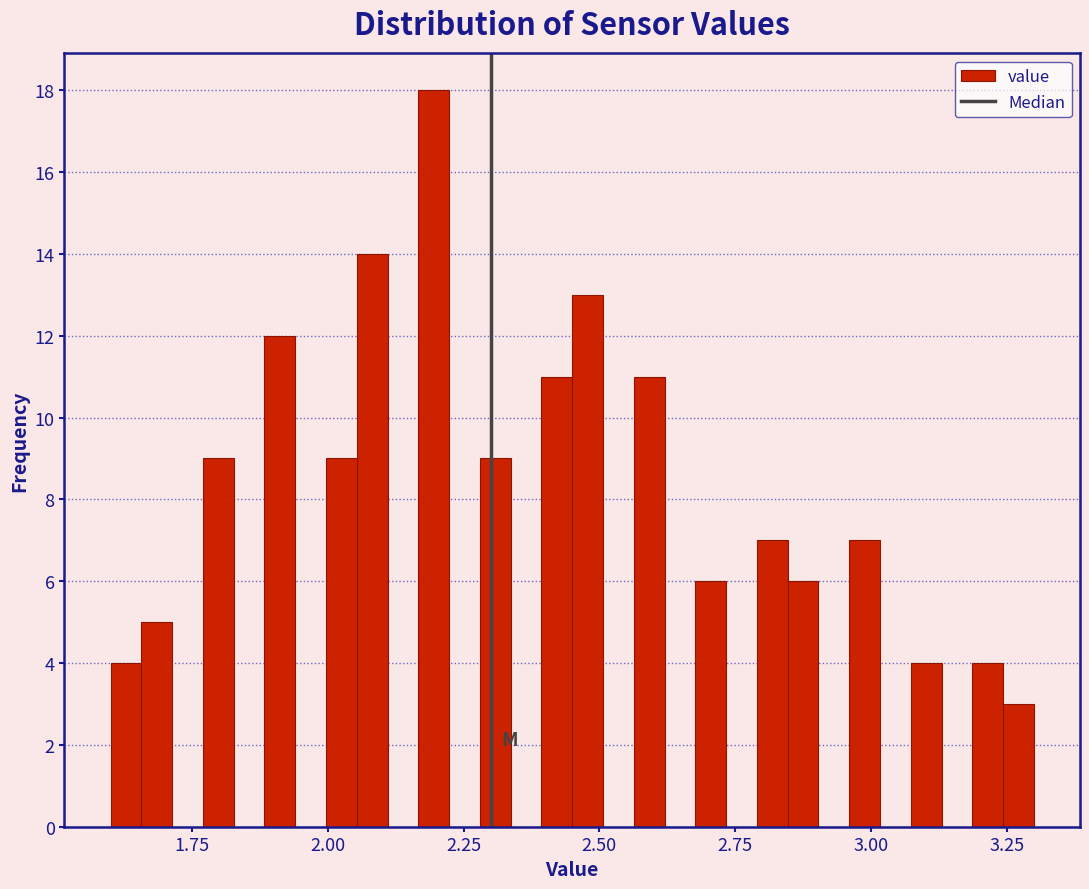

Read against the x-axis, roughly where is the centre of the tallest bar?

2.20